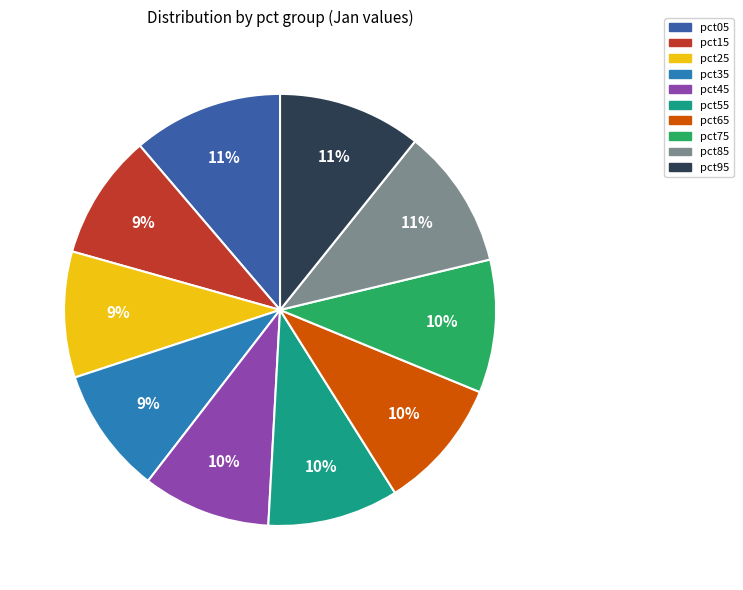

What percentage is the pct35 slice, to the nearest percent?

9%